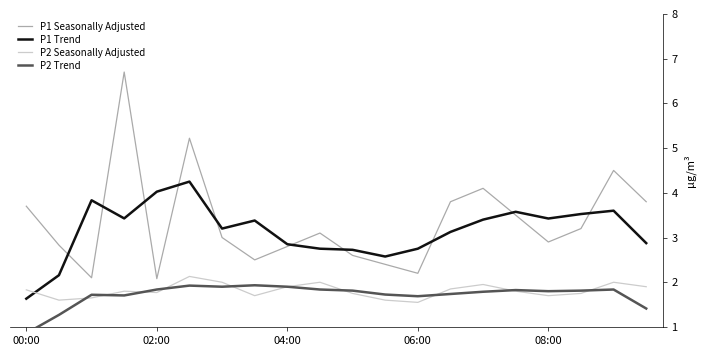

Read the P1 Trend value at 5.

4.2